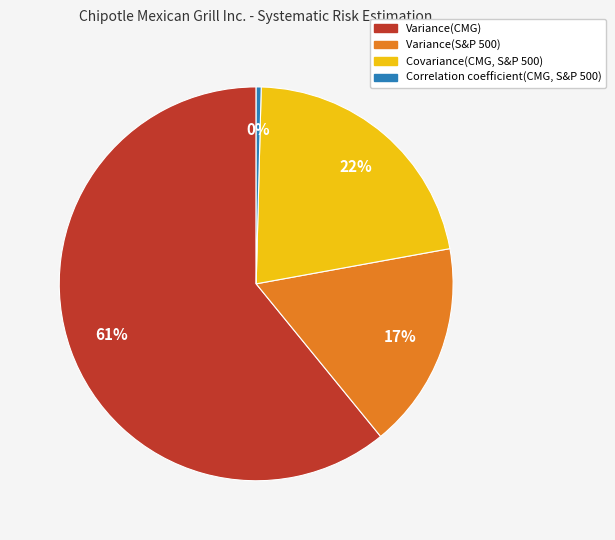

Is the sum of Variance(S&P 500) and Variance(CMG) greater than half?

Yes